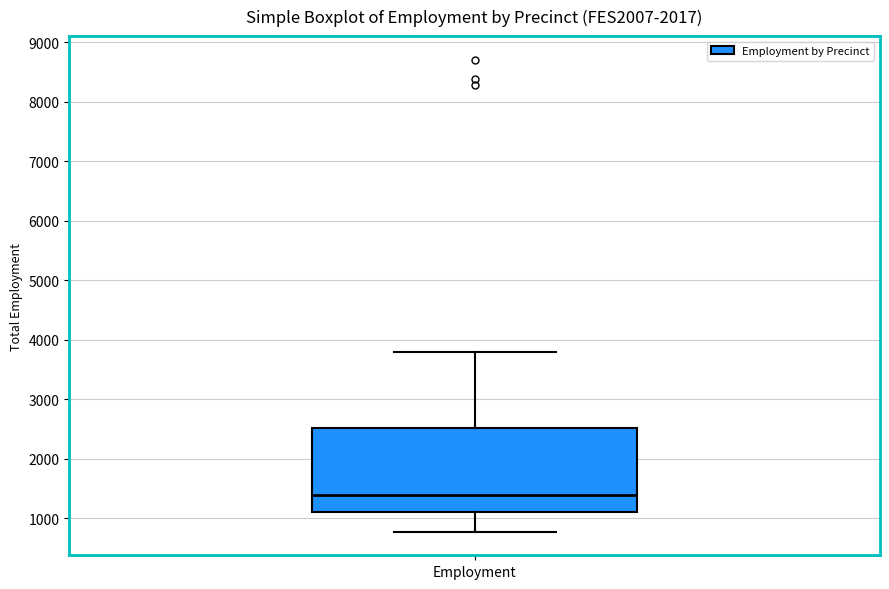

Transcribe this box plot: give where the median line is, the range the box spans, and where the two whiskers end, as read against the y-axis. The values are not printed on the chart, so give them approximately, as read against the axis.

median 1400, box 1100 to 2500, whiskers 800 to 3800